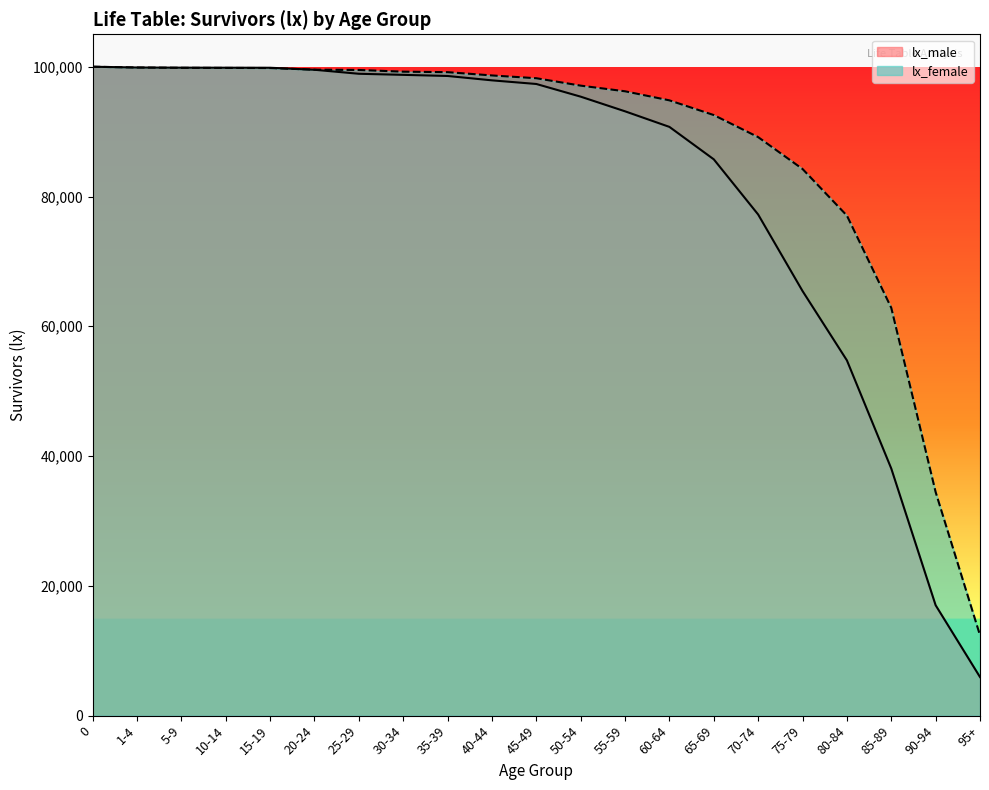

How many values in the lx_female series are below 98228?

10